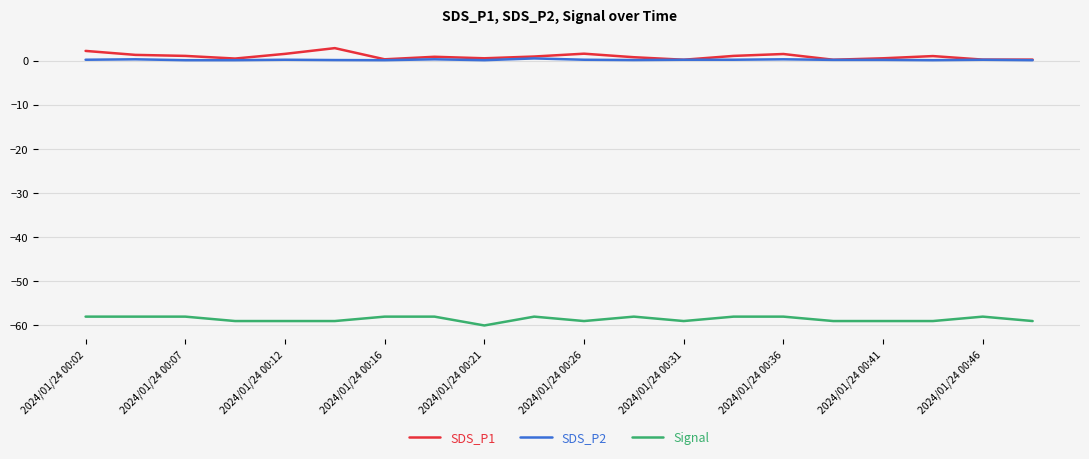

What is the difference between the maximum and minimum values in the SDS_P1 series?

2.6